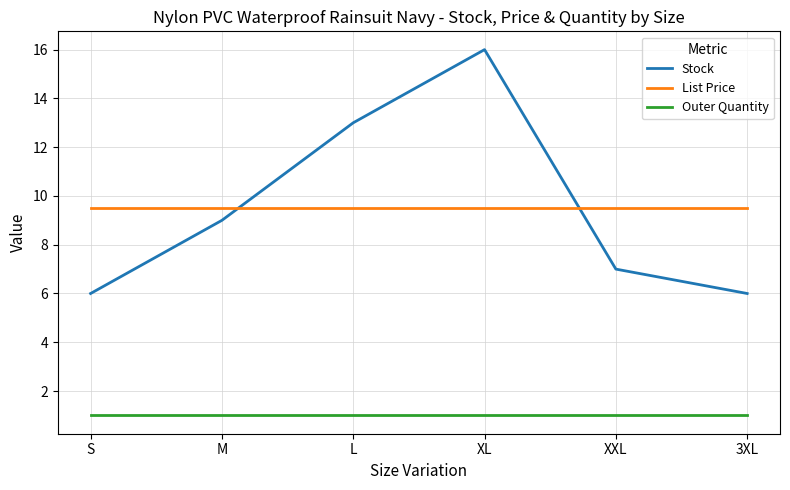

List the series in order of their peak value, lowest first.

Outer Quantity, List Price, Stock